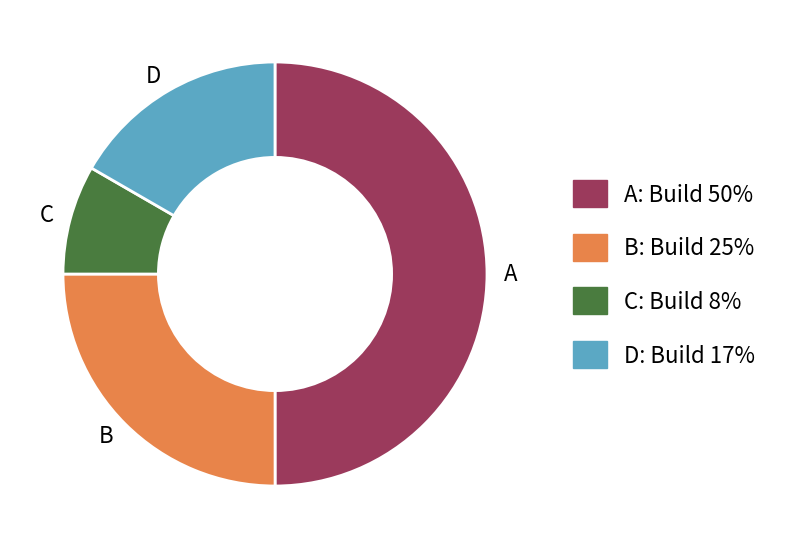

Approximately how many times larger is the value at A compared to C?

6.0